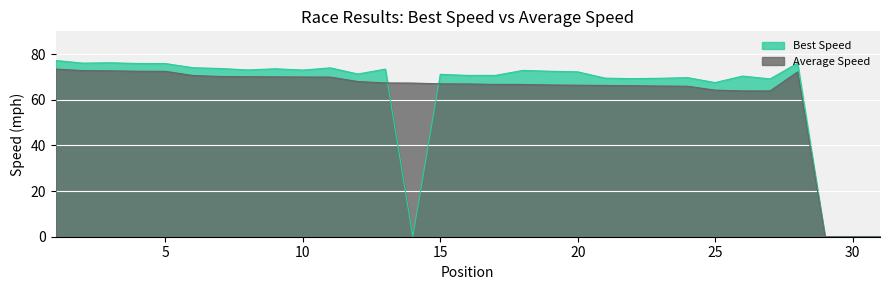

How many values in the Average Speed series exceed 66?

24